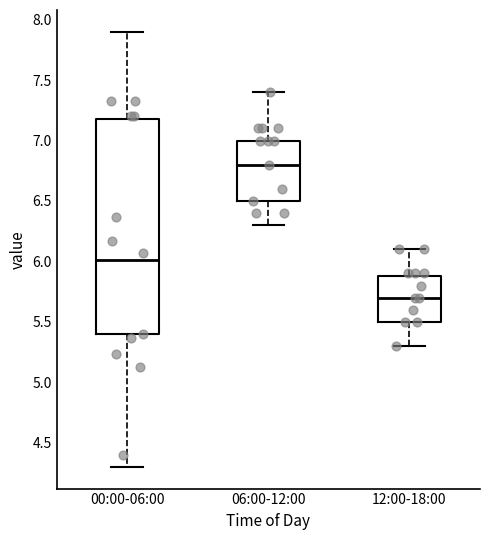

Reading left to right, transcribe this box plot: for each box, give where its median line is, the range the box spans, and where its two whiskers end, as read against the y-axis. The values are not printed on the chart, so give them approximately, as read against the axis.

00:00-06:00: median 6.0, box 5.4 to 7.2, whiskers 4.3 to 7.9
06:00-12:00: median 6.8, box 6.5 to 7.0, whiskers 6.3 to 7.4
12:00-18:00: median 5.7, box 5.5 to 5.9, whiskers 5.3 to 6.1